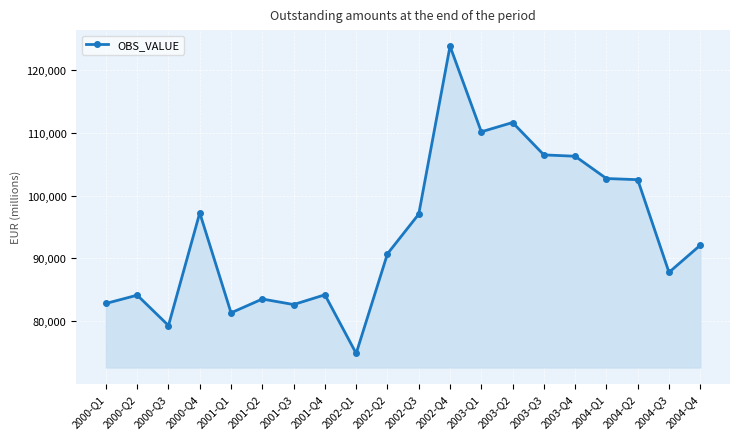

Which has a higher value, 2002-Q4 or 2004-Q3?

2002-Q4